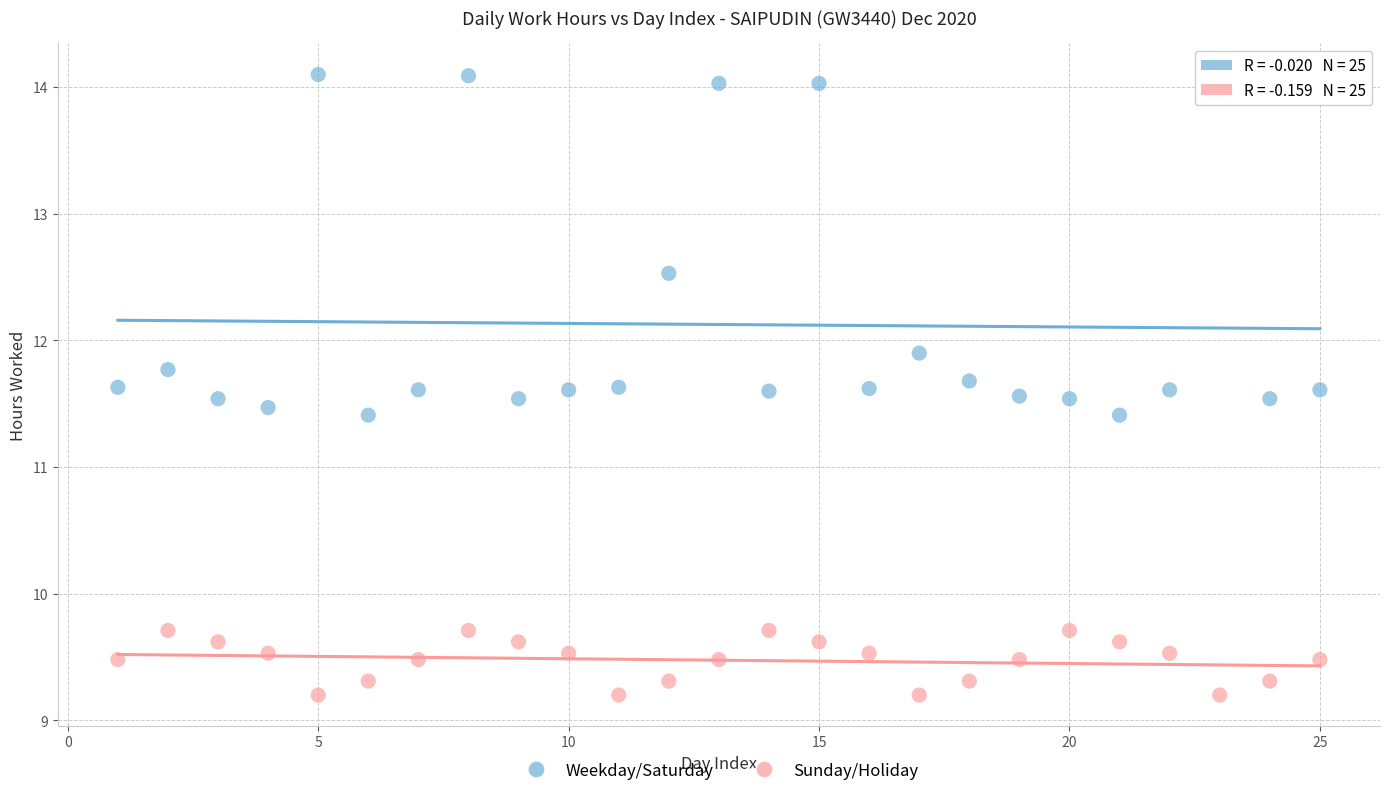

Across all data points, what is the range of X values (max minus min)?

24.0